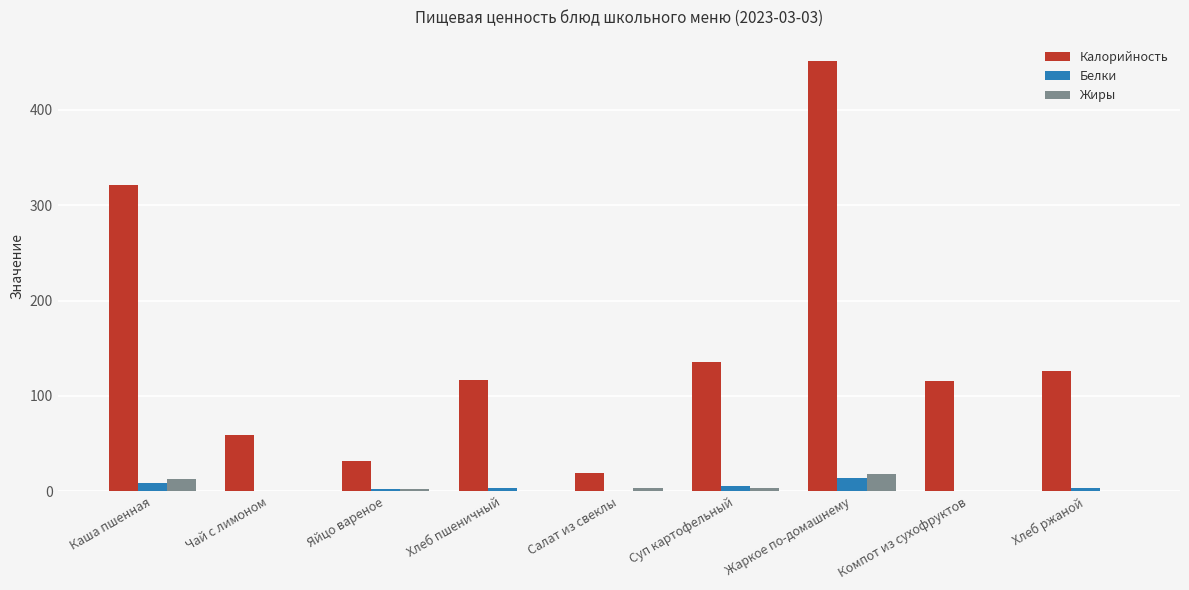

What is the sum of all Белки values?

40.7